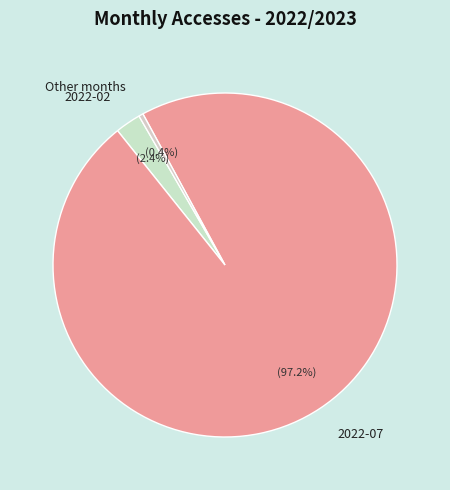

How much of the chart is everything except 2022-07?

2.8%